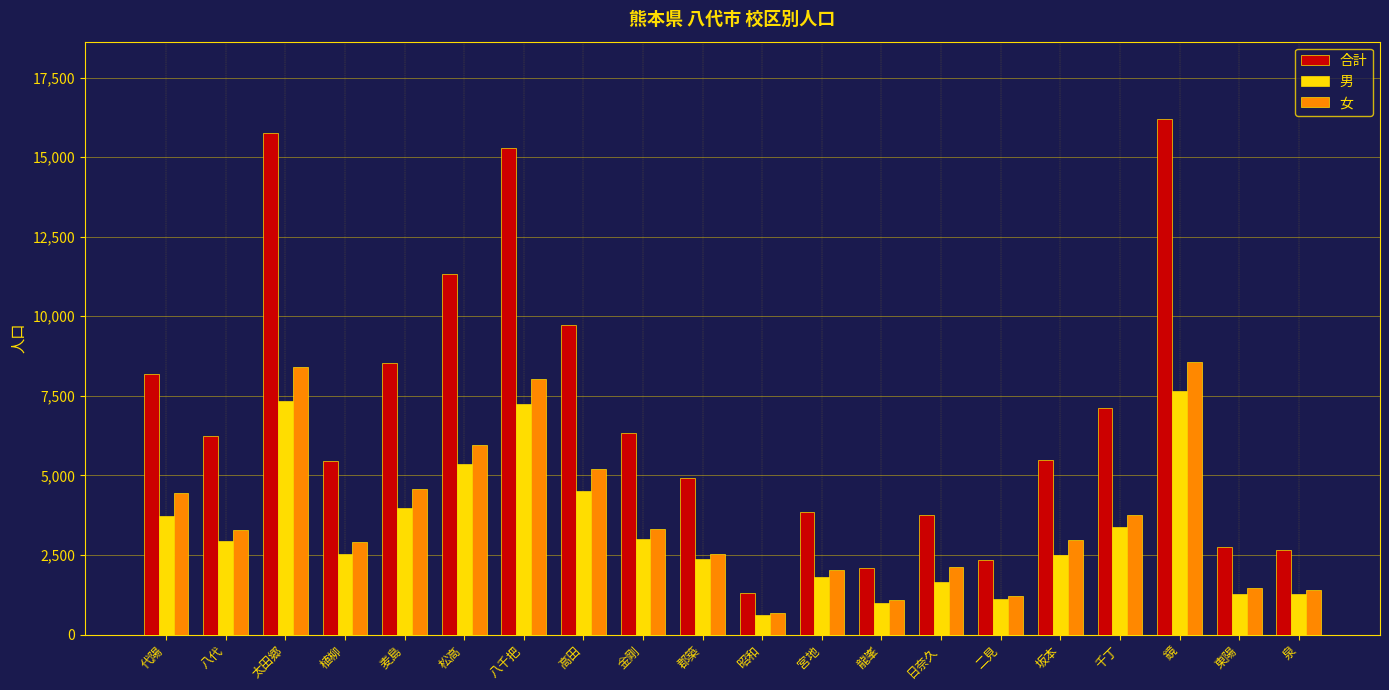

What is the difference between the second highest and second lowest values in the 合計 series?

13664